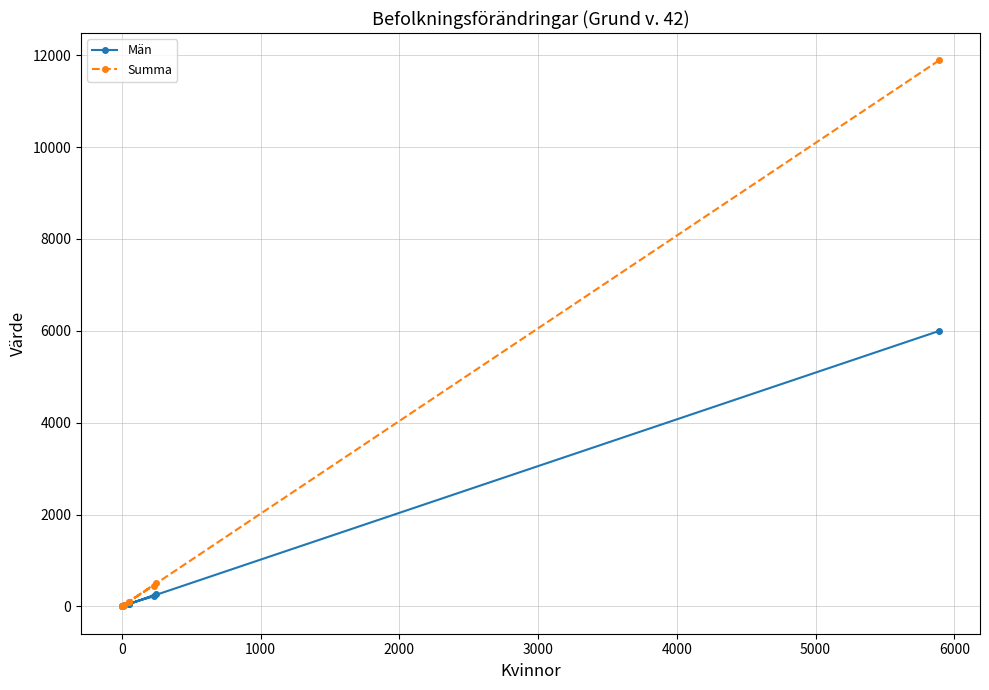

The value of Summa at 1000 is 38. True or false?

False